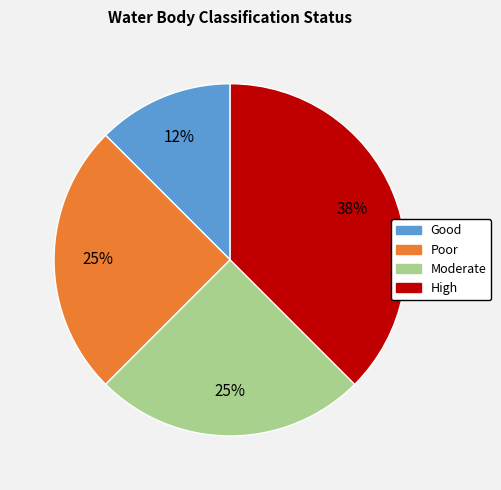

To the nearest percent, what is the average slice percentage?

25%